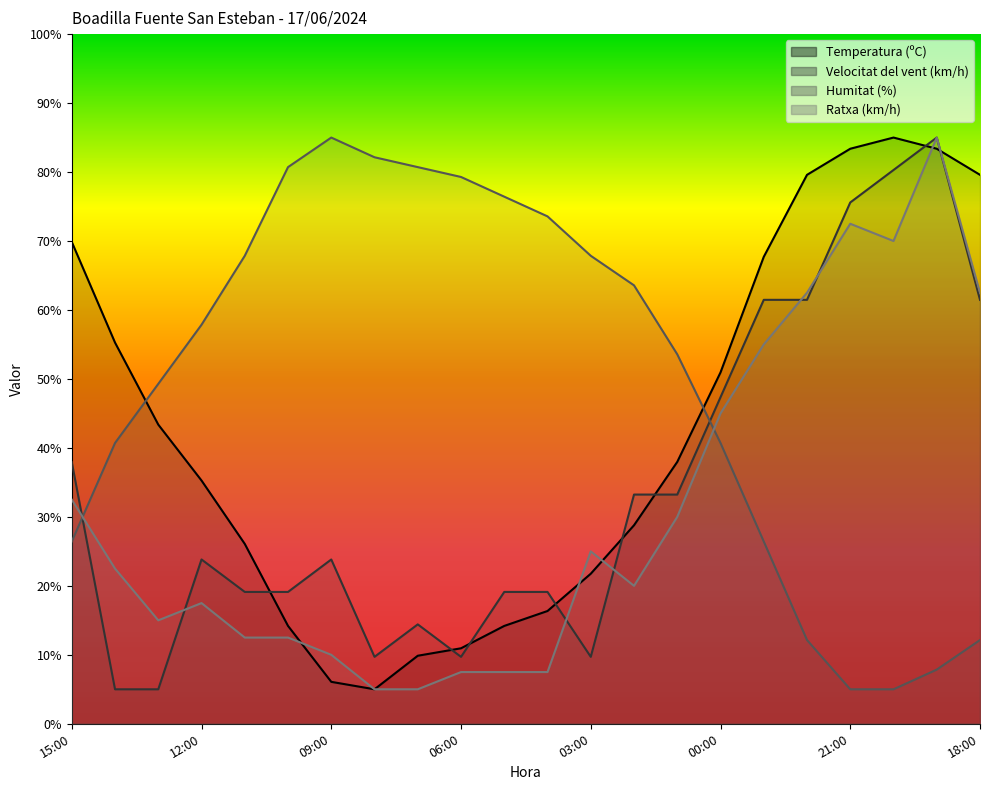

In Temperatura (ºC), how many points are lower than both neighbors (excluding endpoints)?

1